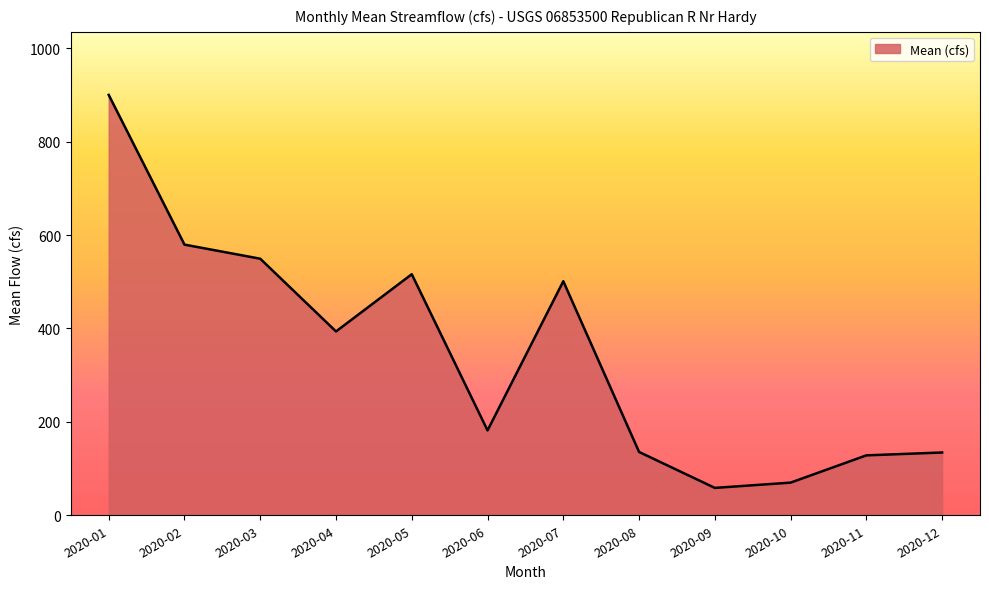

What value does the data have at 2020-06?

181.7